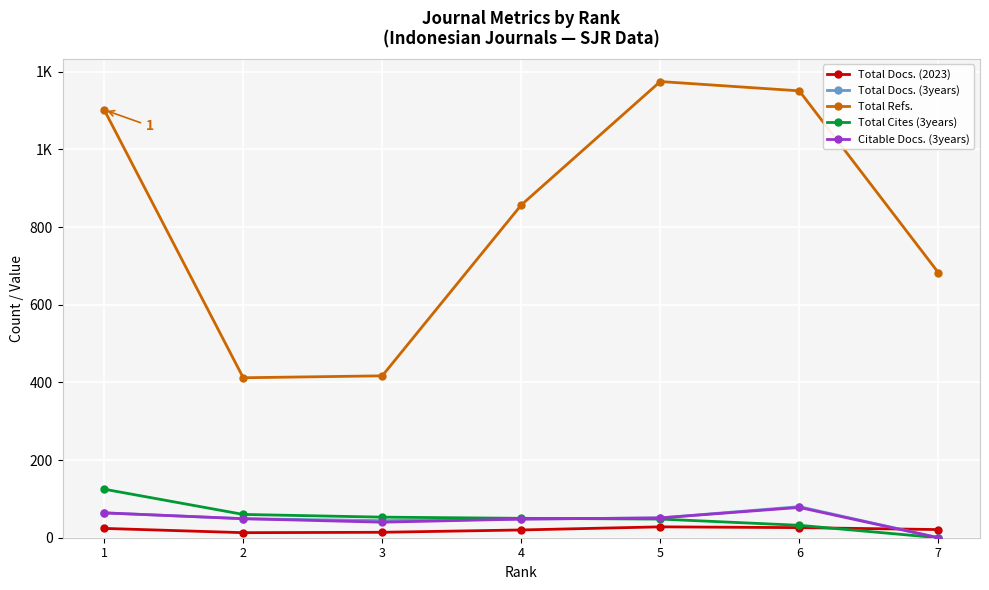

Does the chart have visible grid lines?

Yes